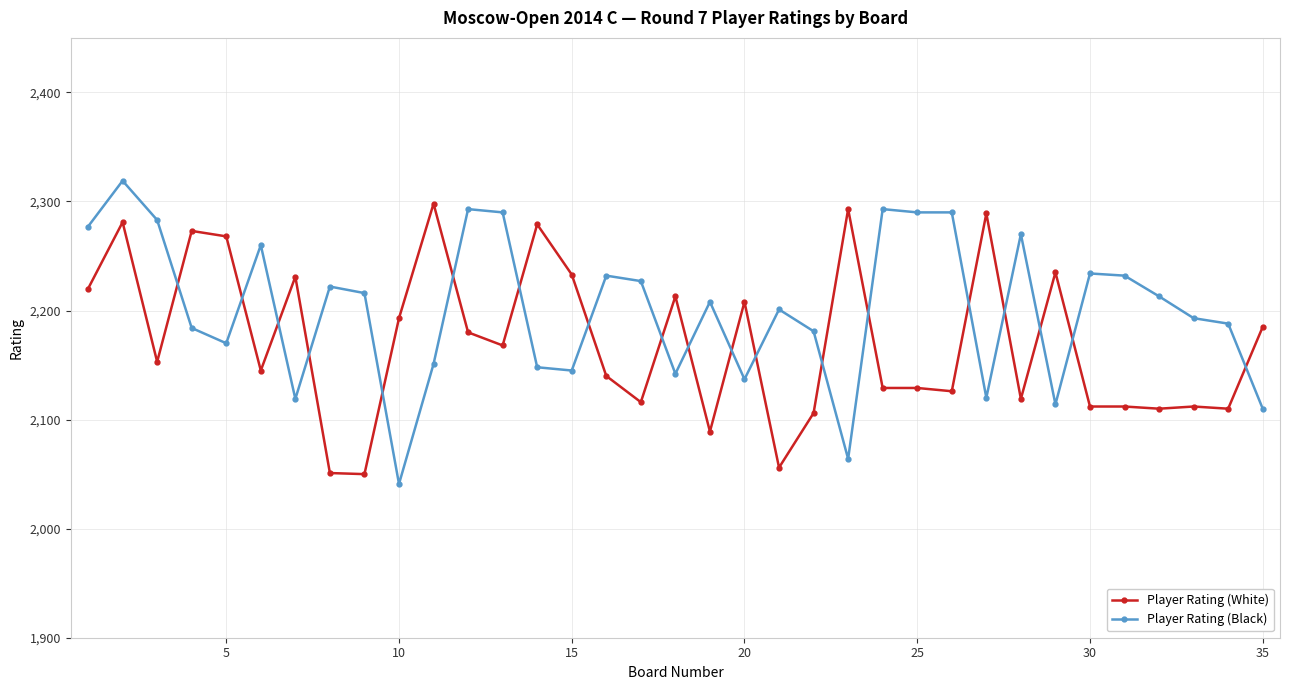

What is the sum of all Player Rating (Black) values?

77057